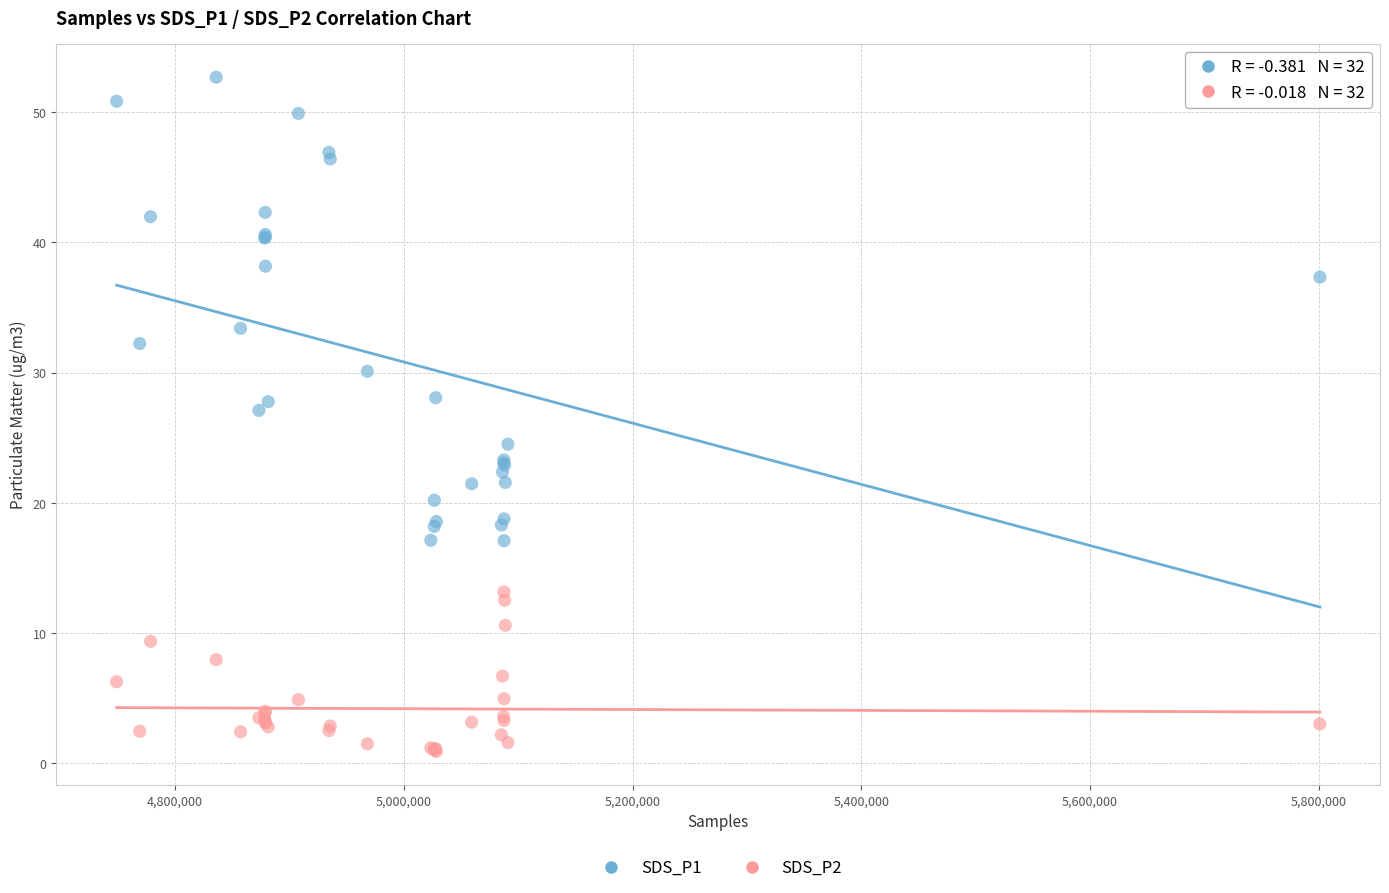

Which series reaches the maximum Y coordinate?

SDS_P1